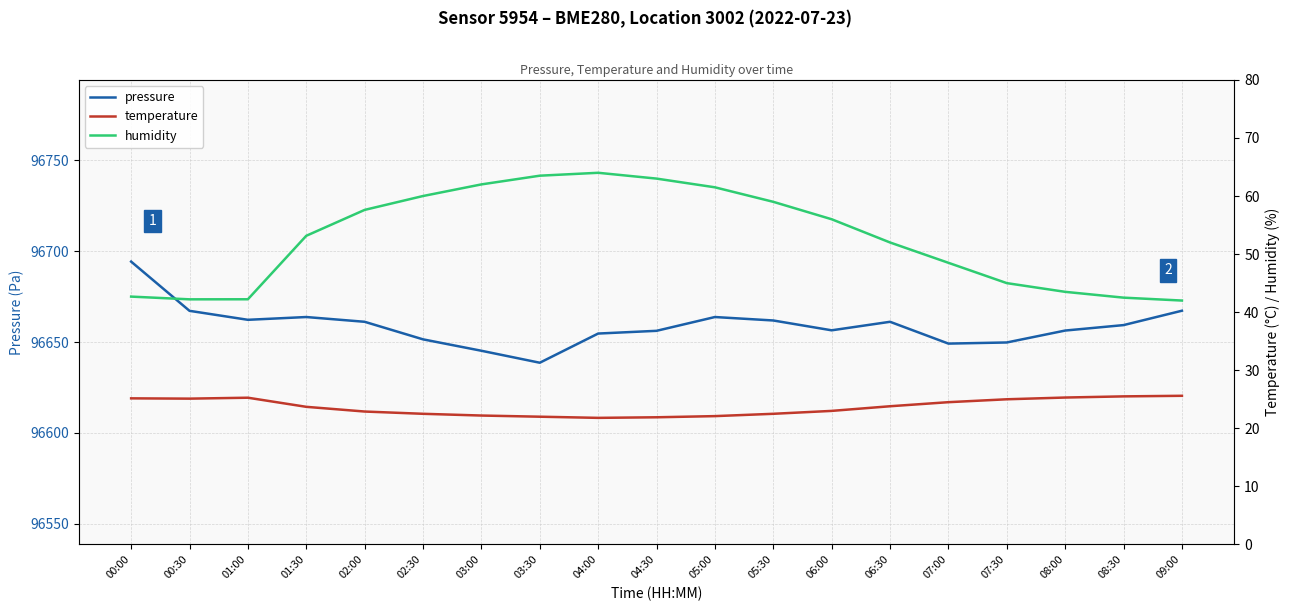

At which category does humidity reach its first local valley?

00:30